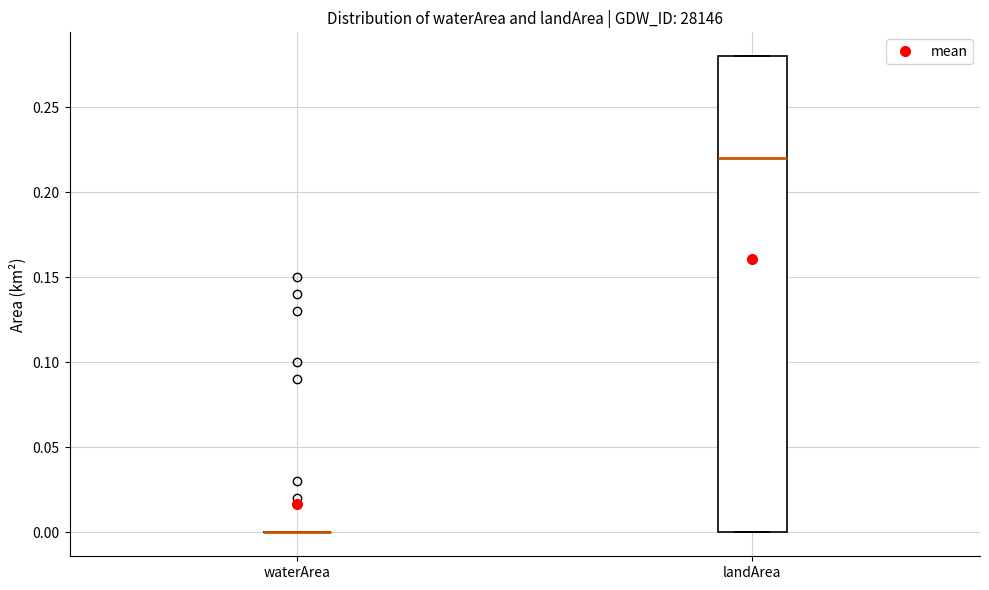

Comparing the boxes themselves (not the whiskers), which one is the tallest?

landArea